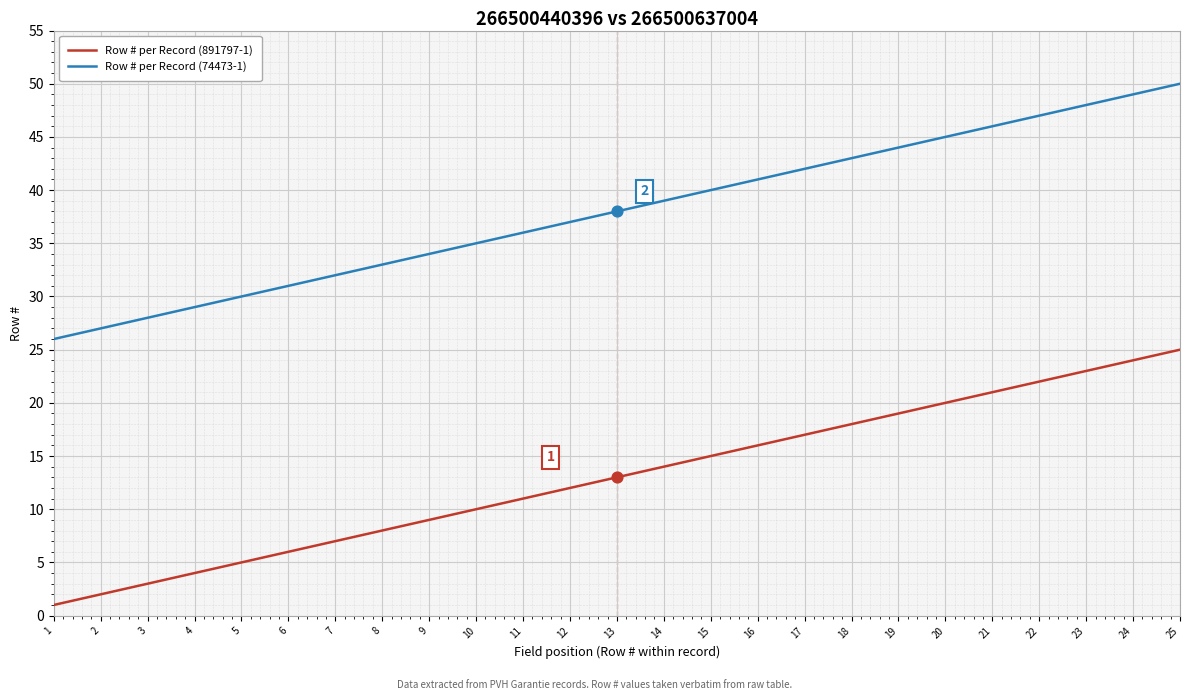

Is the value of Row # per Record (74473-1) at 22 greater than the value of Row # per Record (891797-1) at 24?

Yes